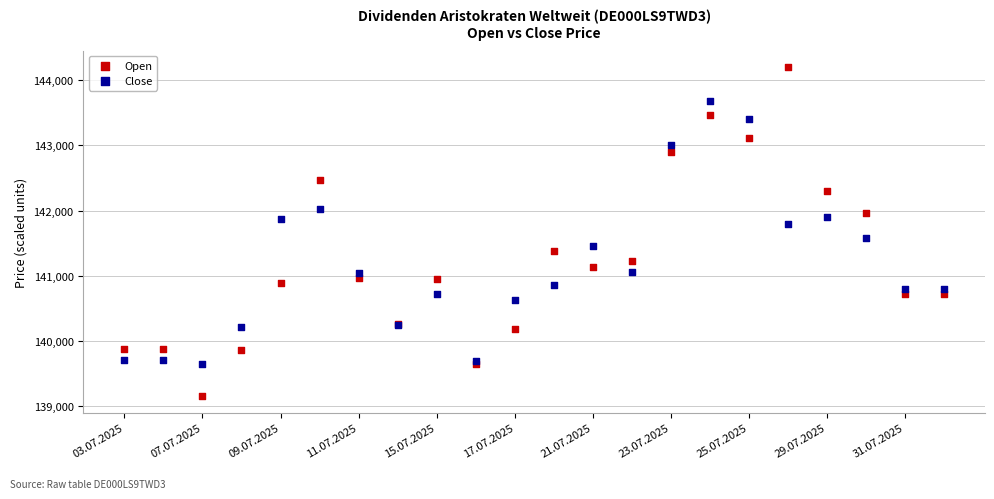

Which series contains the highest Y value?

Open